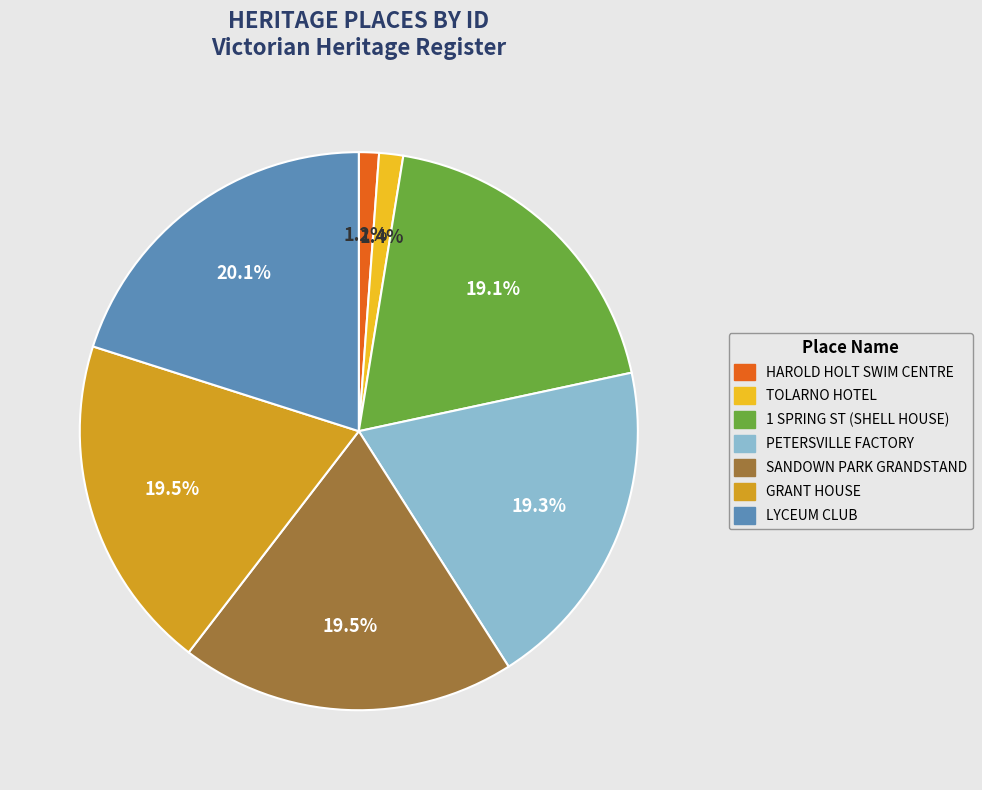

How many slices are in this pie chart?

7